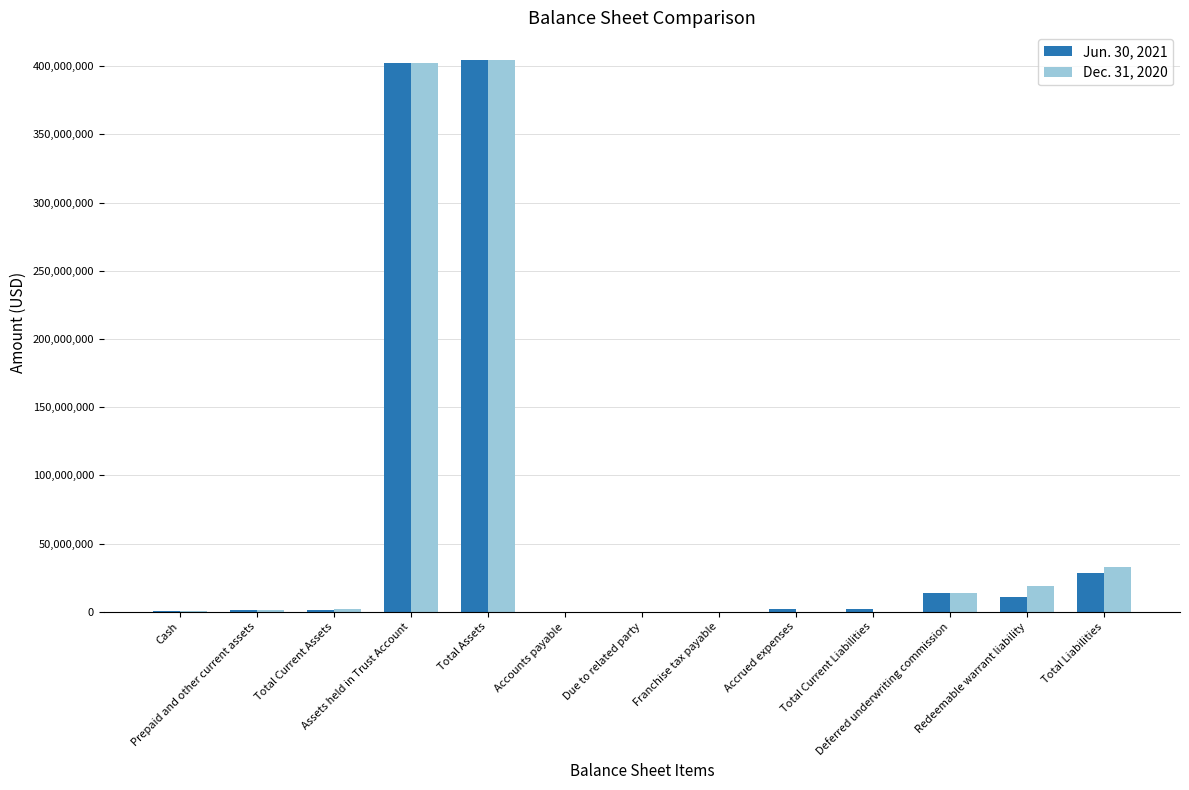

What is the label of the 1st bar from the left?

Cash